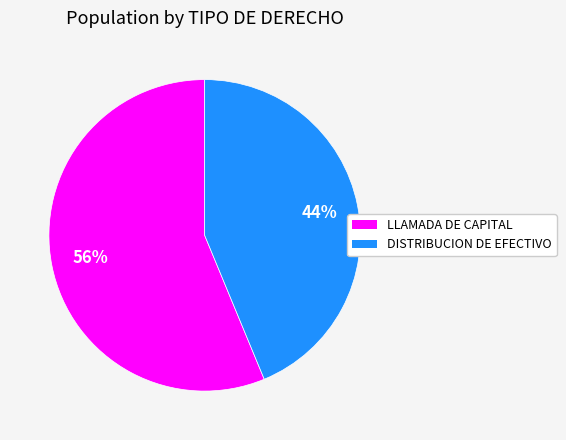

Count the number of slices in the pie.

2